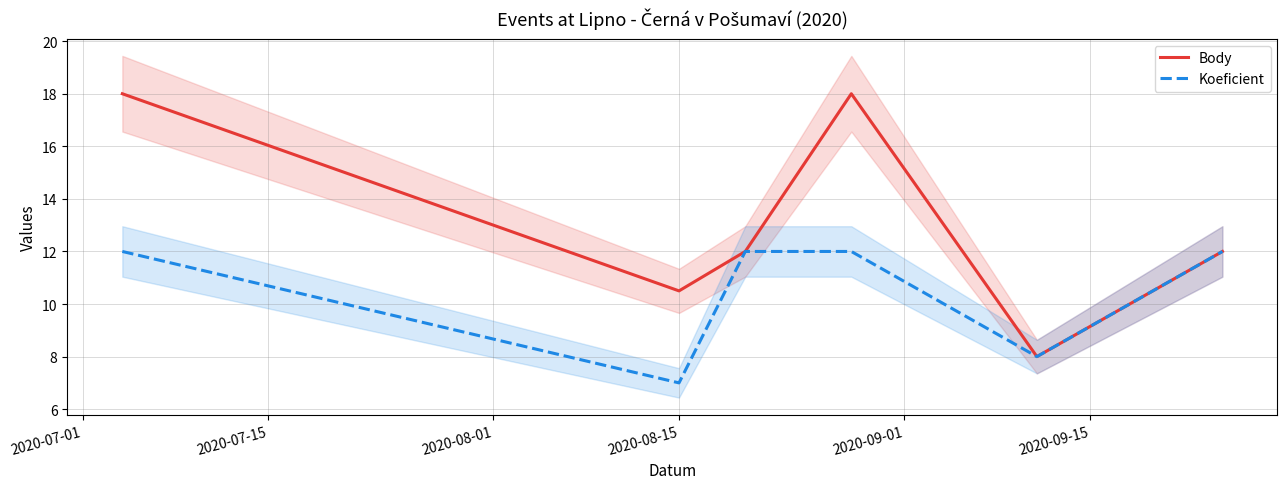

Count the Koeficient values in the range 8 to 12.

5